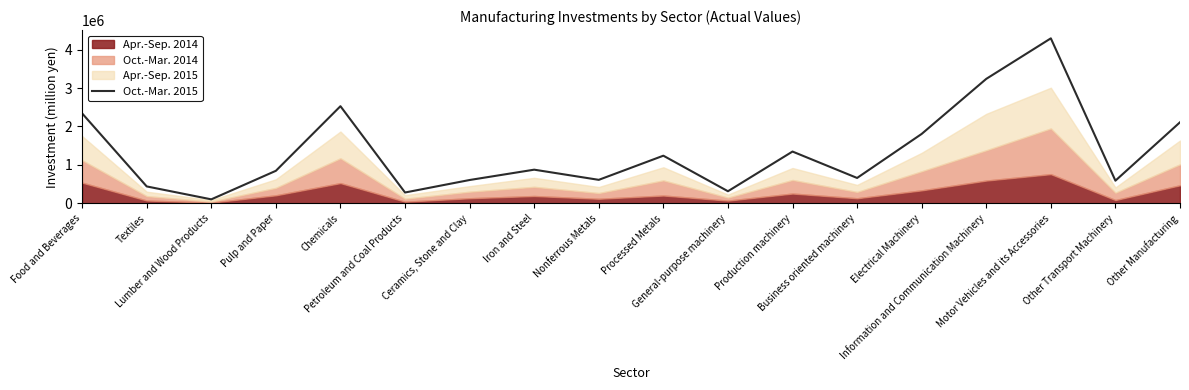

True or false: the data shows 317795 at General-purpose machinery.

True